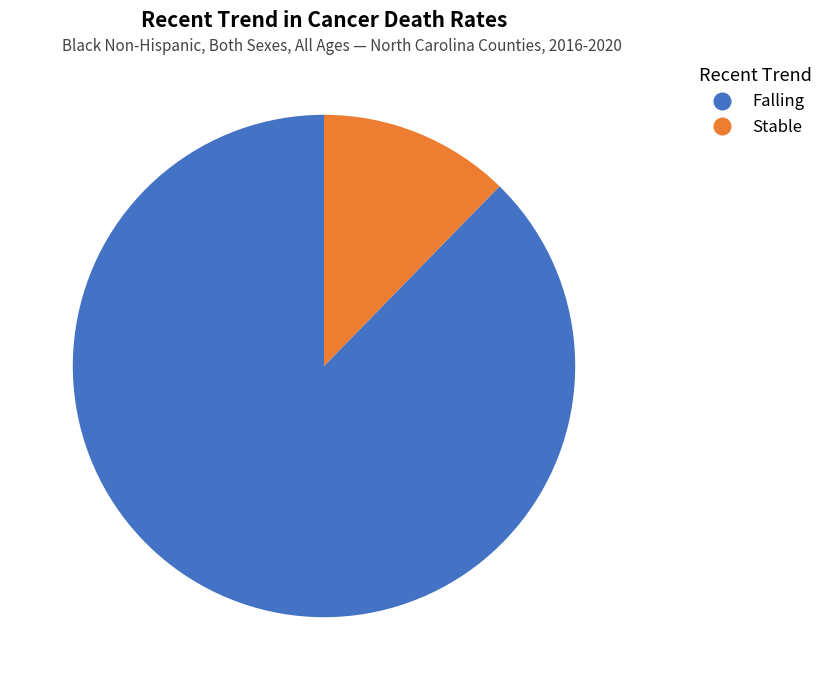

What is the total percentage of Falling and Stable?

100.0%